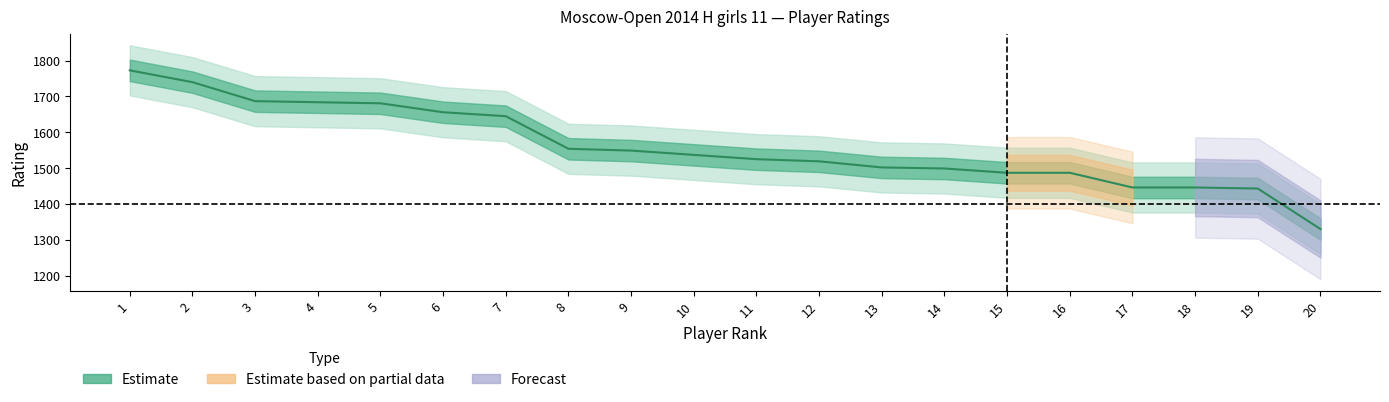

What is the value of the 7th point from the left?

1645